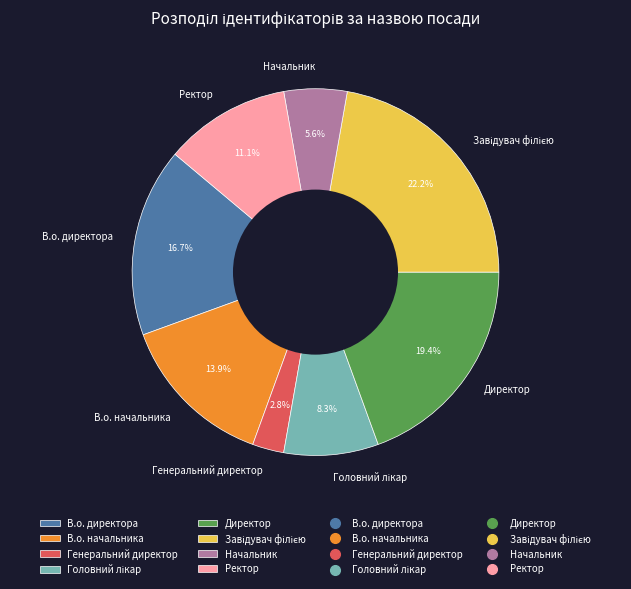

Is there a majority slice in this chart?

No